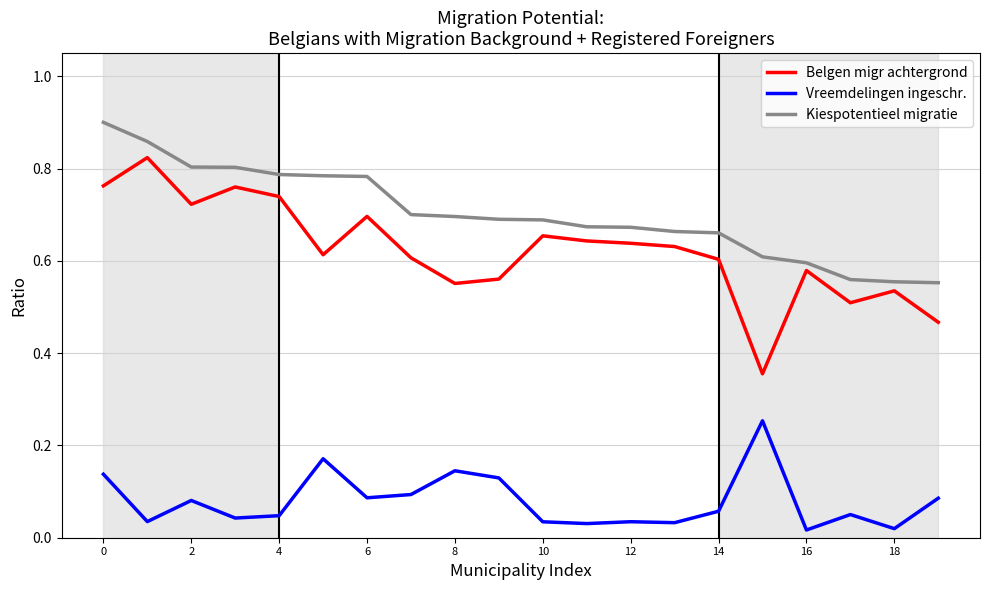

List the series in order of their peak value, lowest first.

Vreemdelingen ingeschr., Belgen migr achtergrond, Kiespotentieel migratie